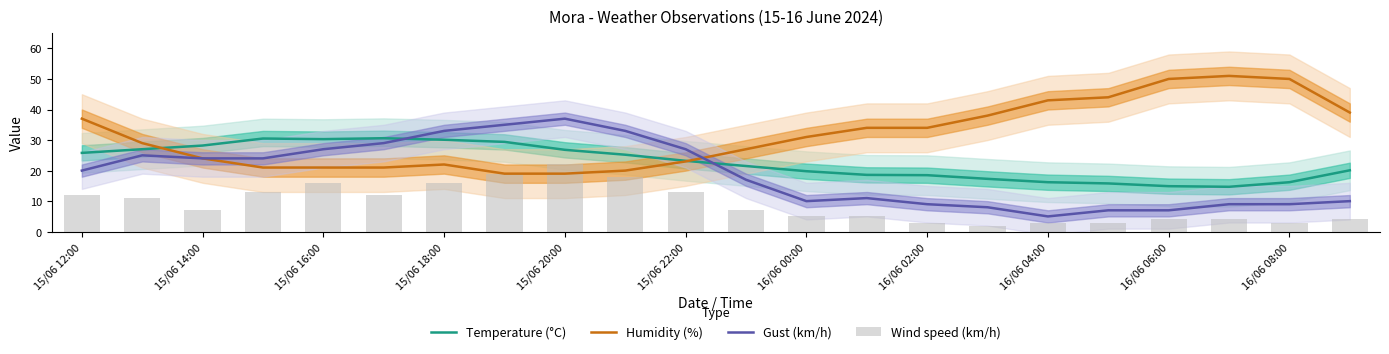

The value of Gust (km/h) at 15/06 12:00 is 26.8. True or false?

False